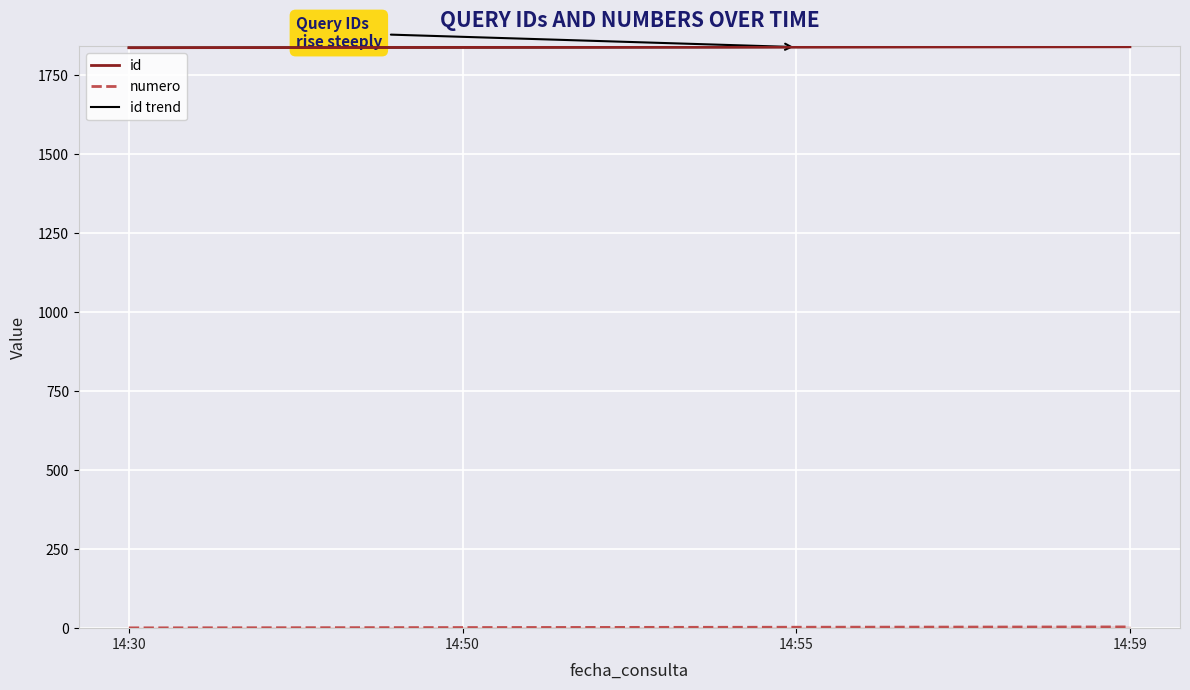

Where does the id trend series first go above 1840?

14:59